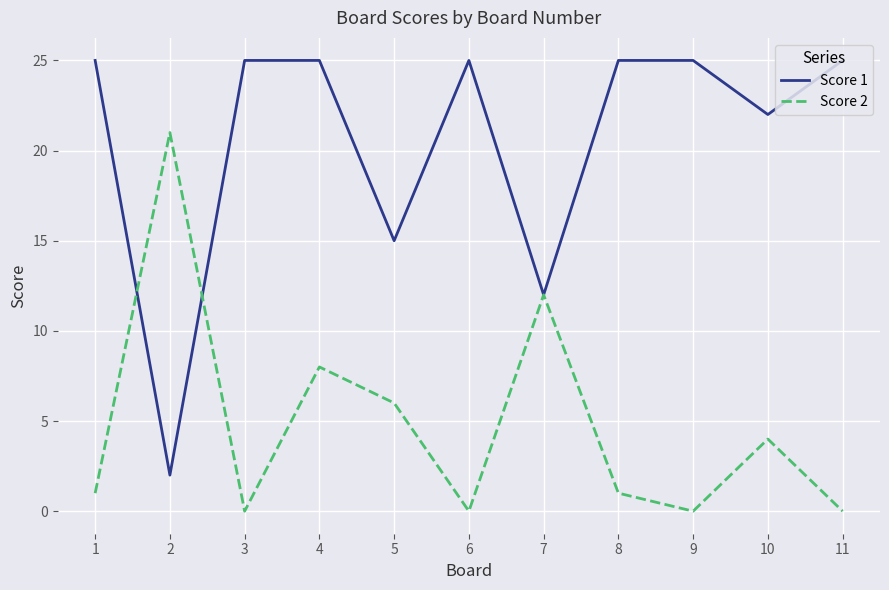

Reading left to right, what are all the values shown in this chart?

Score 1: 25	2	25	25	15	25	12	25	25	22	25
Score 2: 1	21	0	8	6	0	12	1	0	4	0